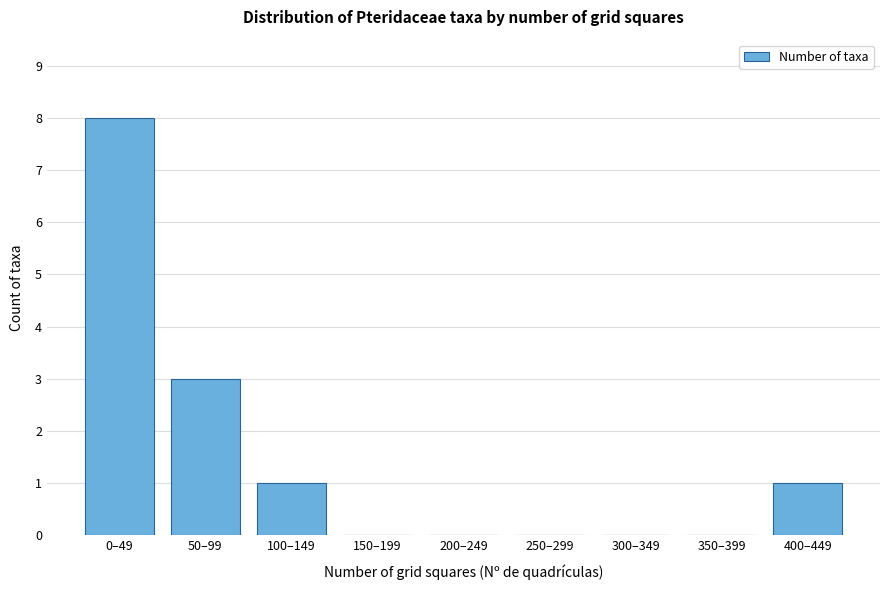

Reading right to left, what are all the values shown in this chart?

400–449=1	350–399=0	300–349=0	250–299=0	200–249=0	150–199=0	100–149=1	50–99=3	0–49=8